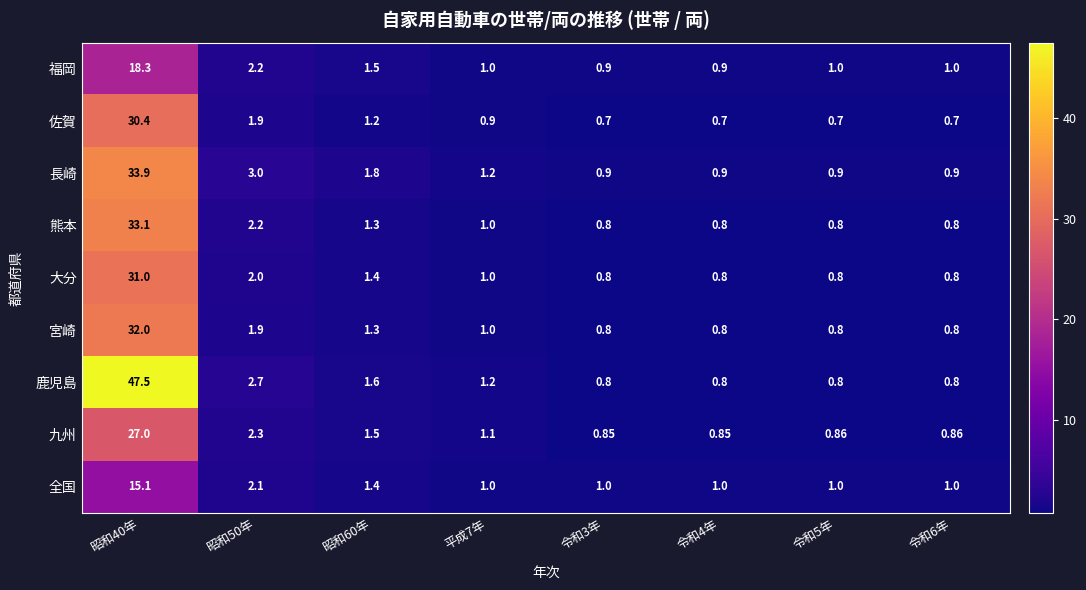

What is the maximum value shown in the chart?

47.5